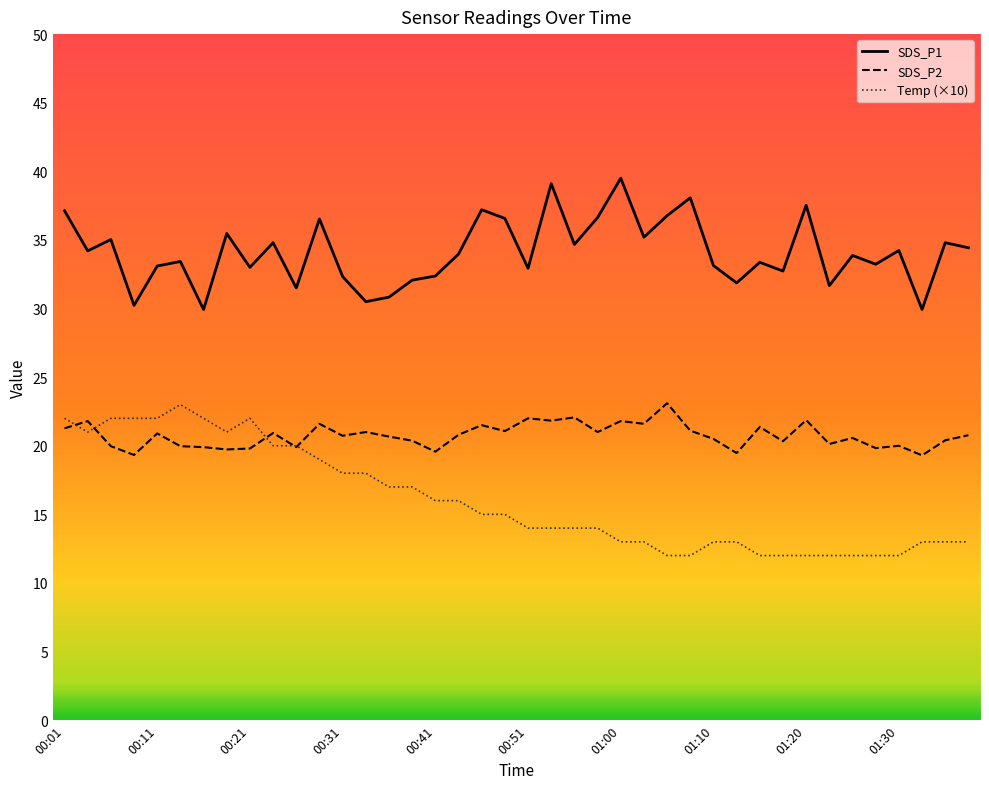

What is the minimum value for SDS_P1?

29.9